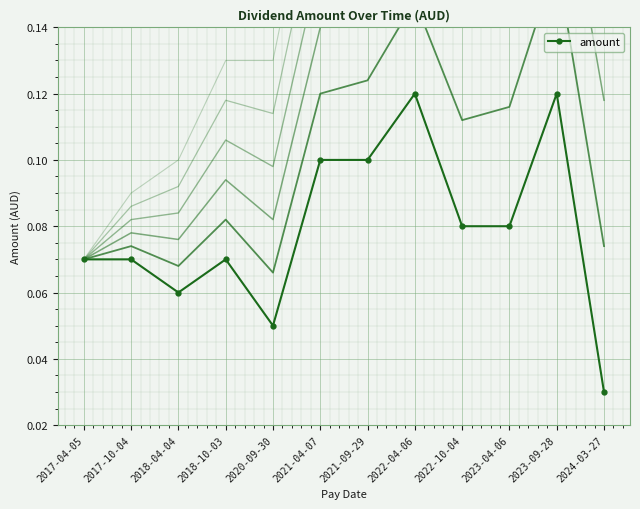

Between 2018-10-03 and 2018-04-04, which is larger?

2018-10-03